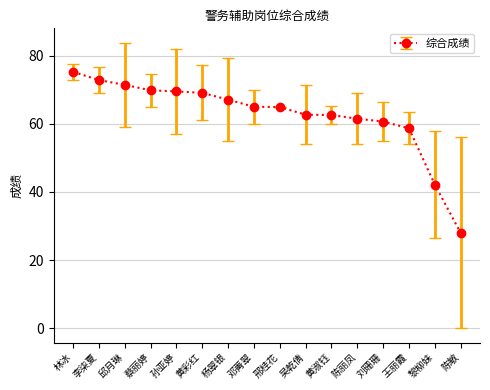

Does the chart have visible grid lines?

Yes